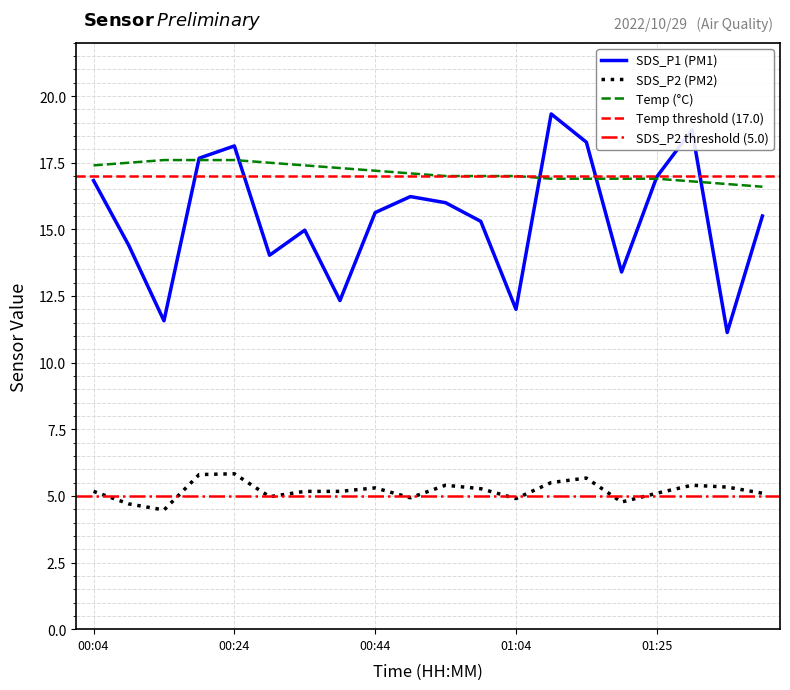

Is it true that SDS_P1 (PM1) equals 16.9 at 01:04?

False